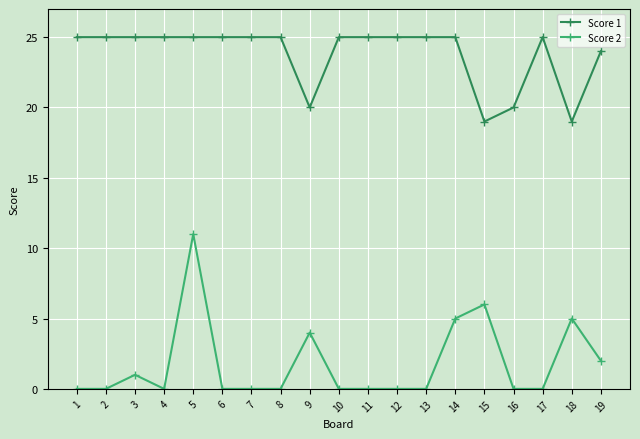

Reading left to right, transcribe all the data shown in this chart.

Score 1: 25	25	25	25	25	25	25	25	20	25	25	25	25	25	19	20	25	19	24
Score 2: 0	0	1	0	11	0	0	0	4	0	0	0	0	5	6	0	0	5	2